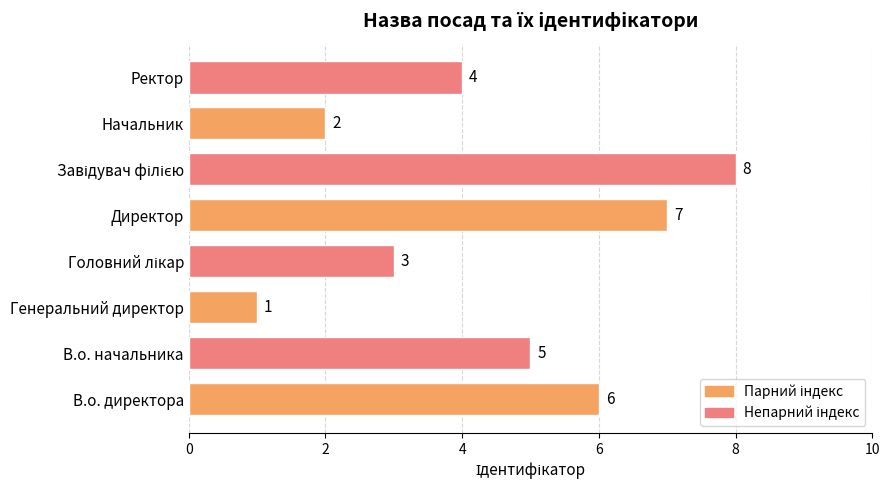

Count the values in the range 3 to 7.

5